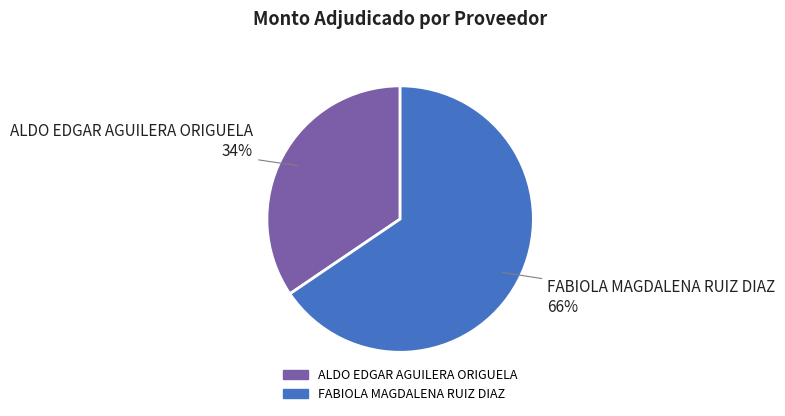

Count the number of slices in the pie.

2